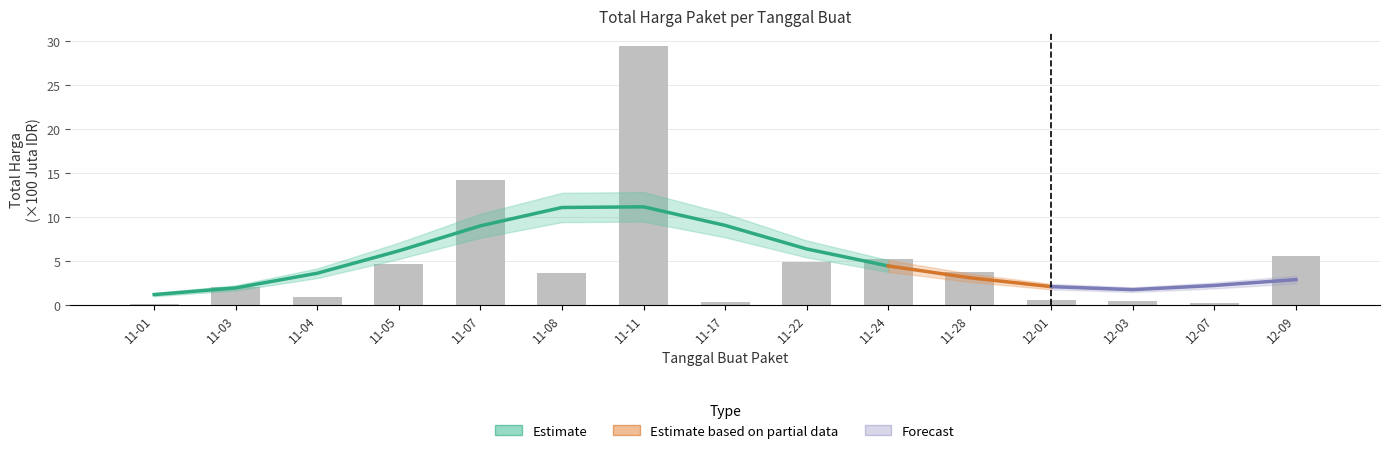

Is it true that the value at 12-01 is 1.0?

False